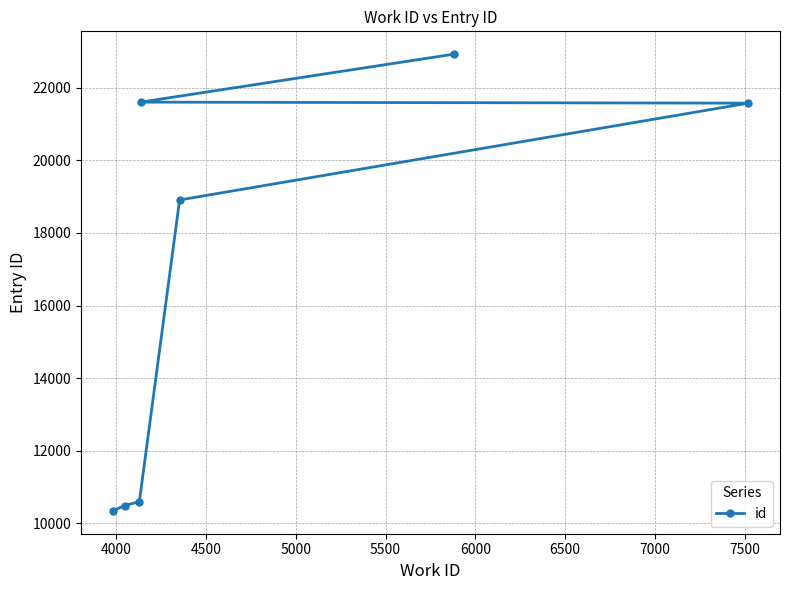

True or false: there are more than 1 points higher than both neighbors.

False